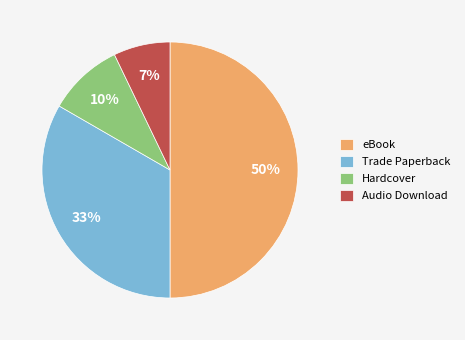

To the nearest percent, what is the difference between the largest and smallest slice percentages?

43%